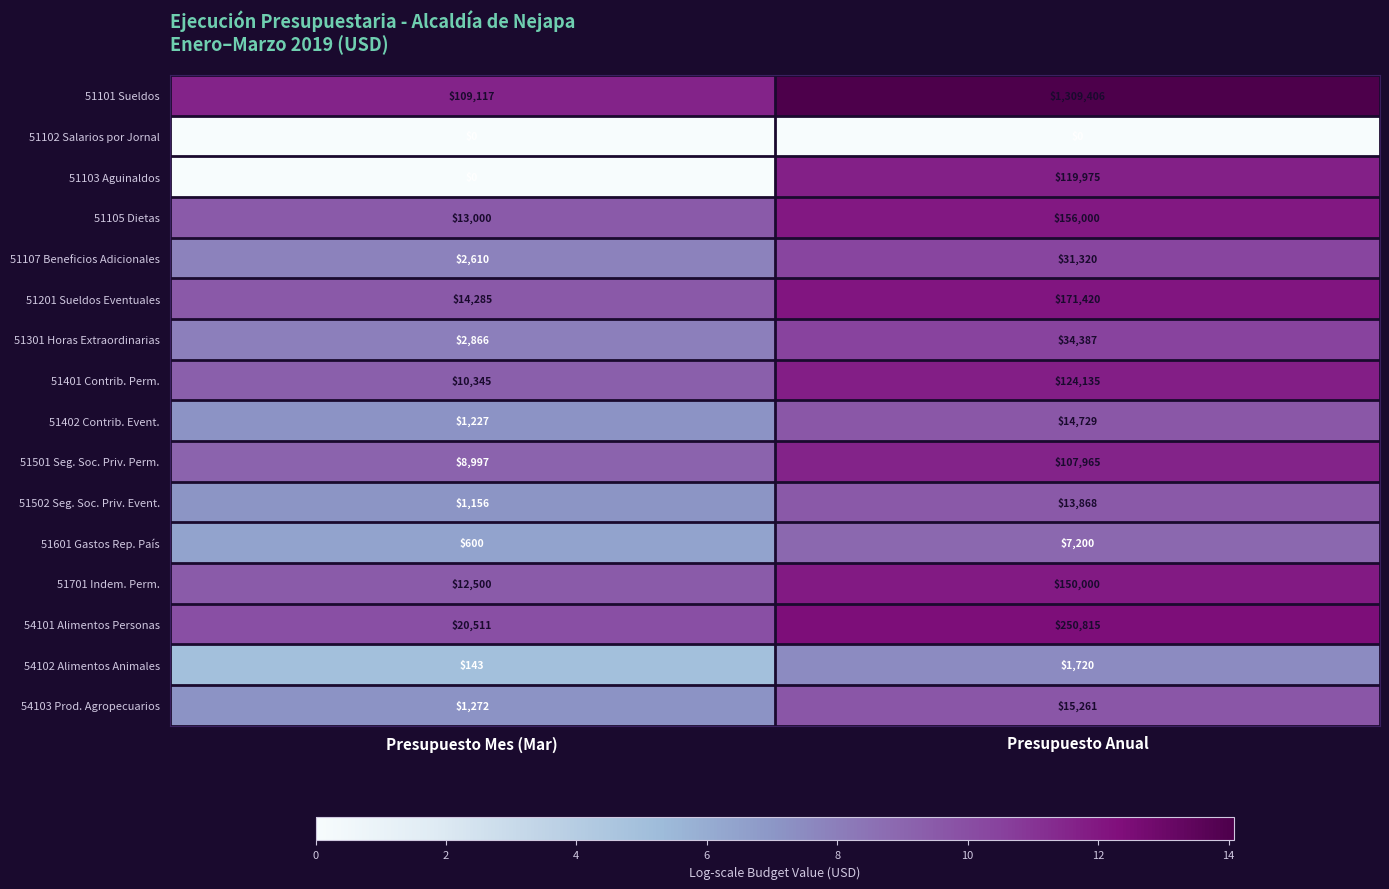

What is the sum of all 51101 Sueldos values?

1418523